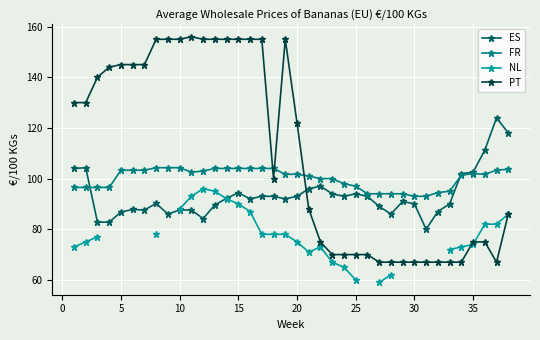

True or false: FR and NL cross at least once.

False